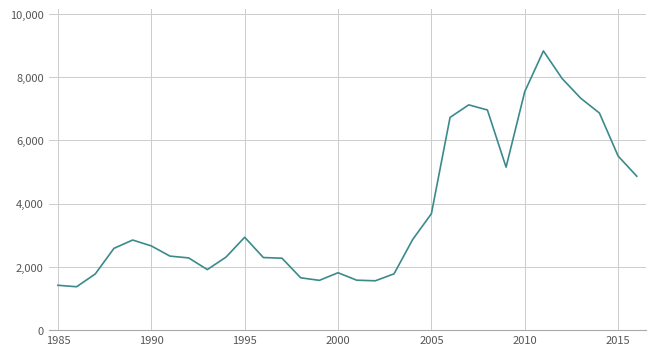

What is the minimum value shown in the chart?

1370.9